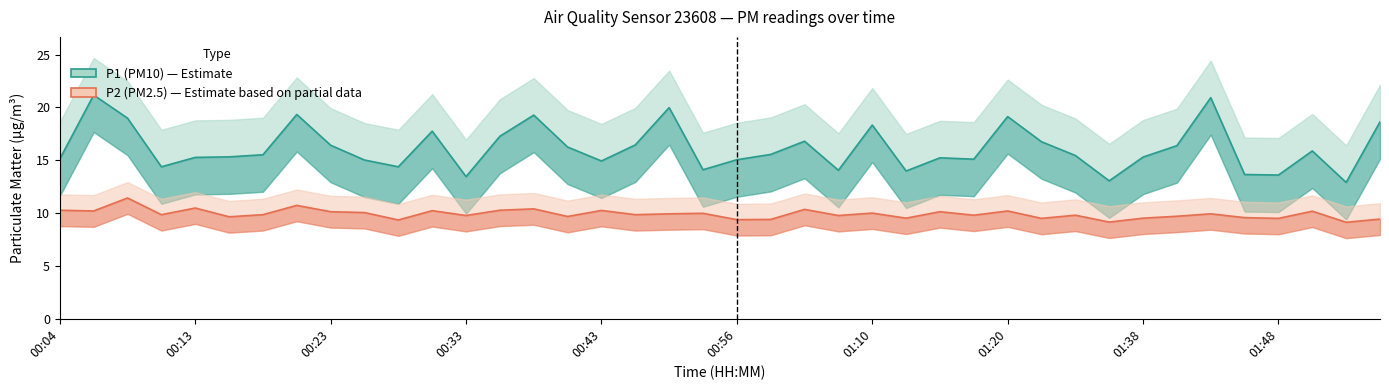

What are all the series names shown in the legend?

P1, P2